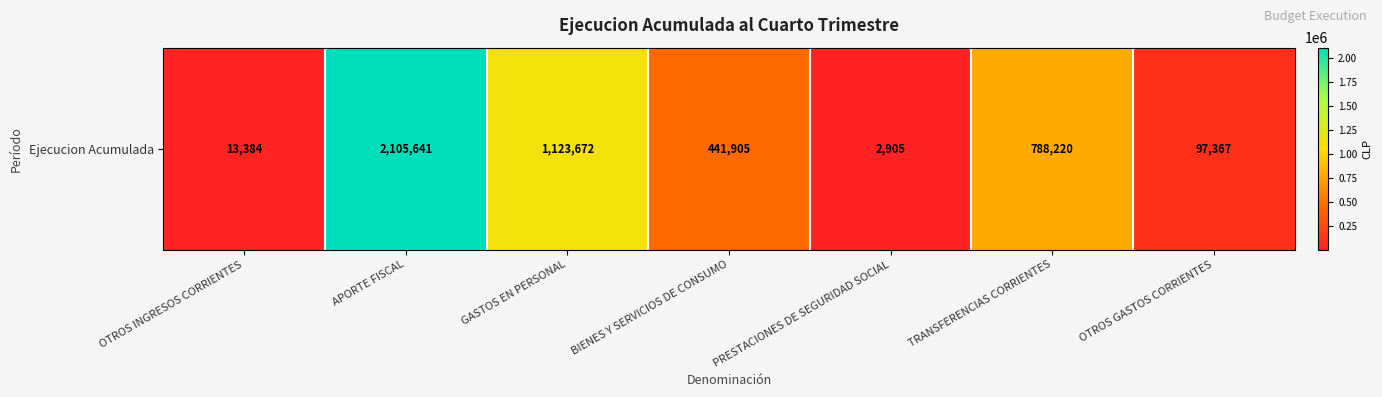

What is the greatest value displayed?

2105641